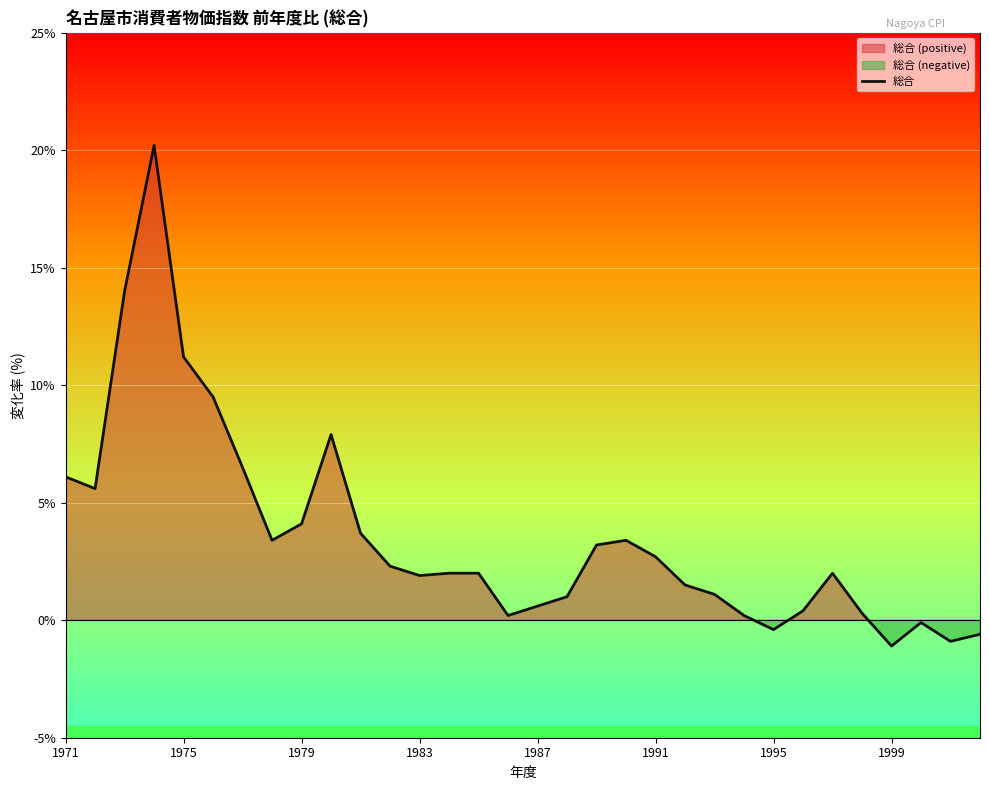

How many lines are shown in the chart?

1